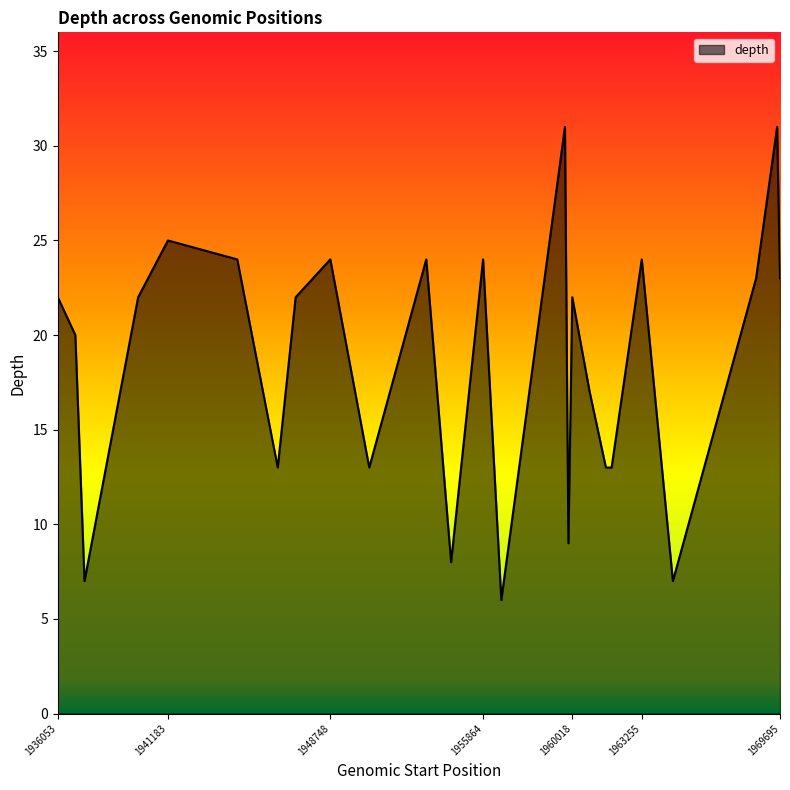

What is the greatest value displayed?

31